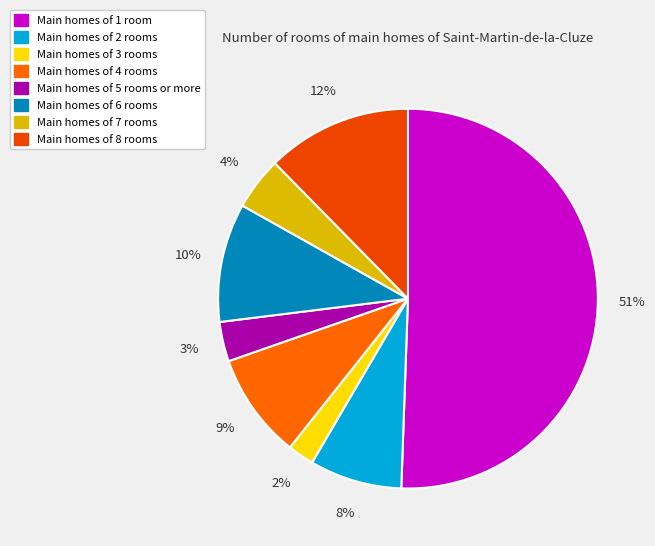

Count the number of slices in the pie.

8